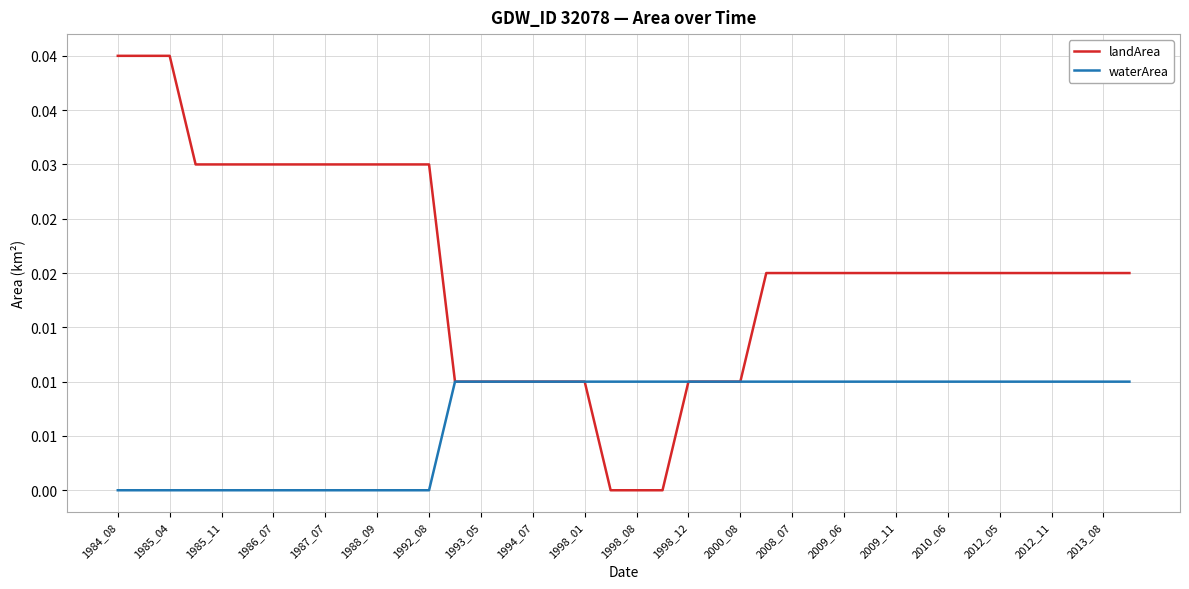

Which series has the largest total across all categories?

landArea